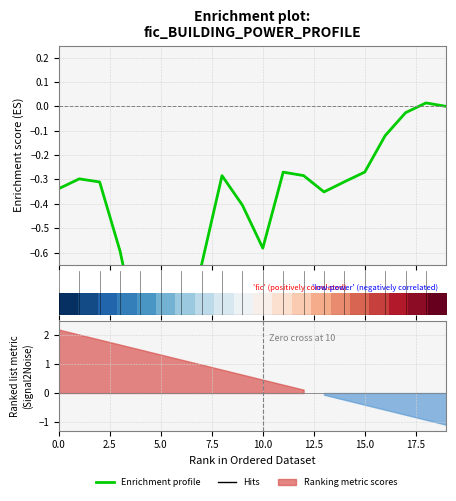

What is the difference between the maximum and minimum values in the Enrichment profile series?

1.0